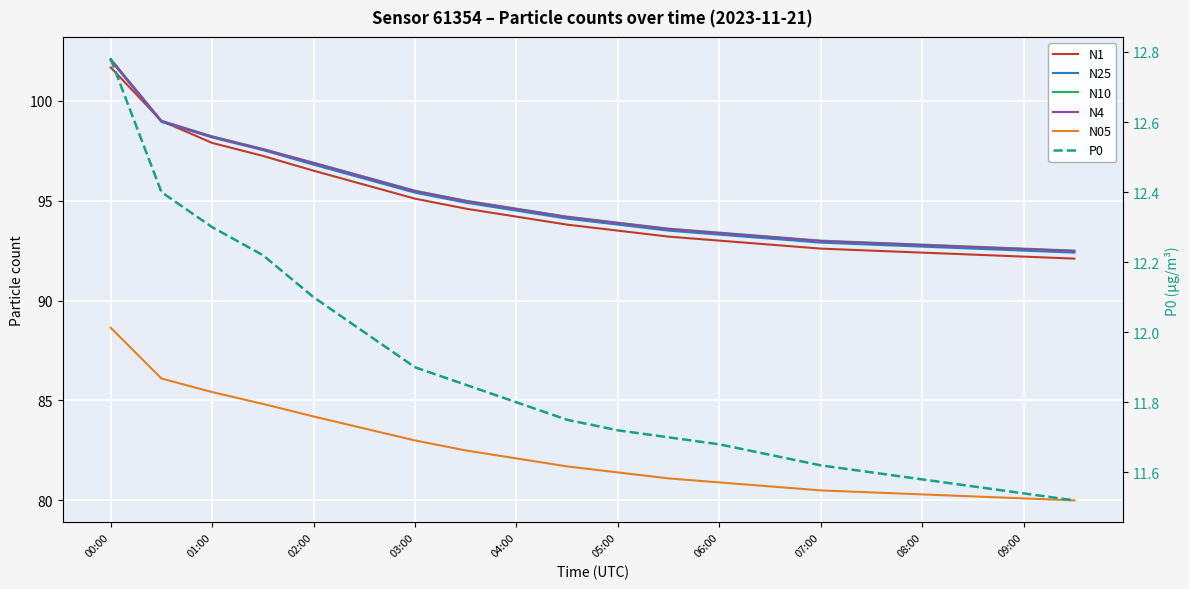

Rank the categories by N25 value from lowest to highest.

19, 18, 17, 16, 15, 14, 13, 12, 11, 10, 09:00, 08:00, 07:00, 06:00, 05:00, 04:00, 03:00, 02:00, 01:00, 00:00